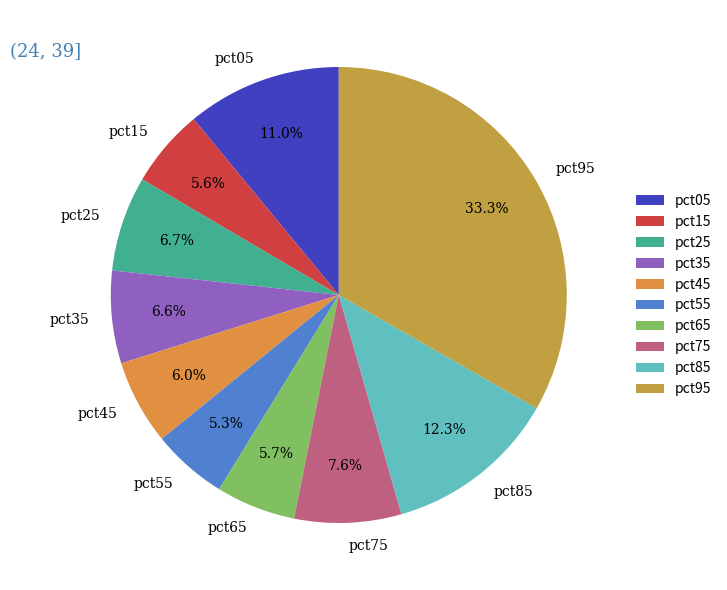

Which category has the biggest portion of the pie?

pct95